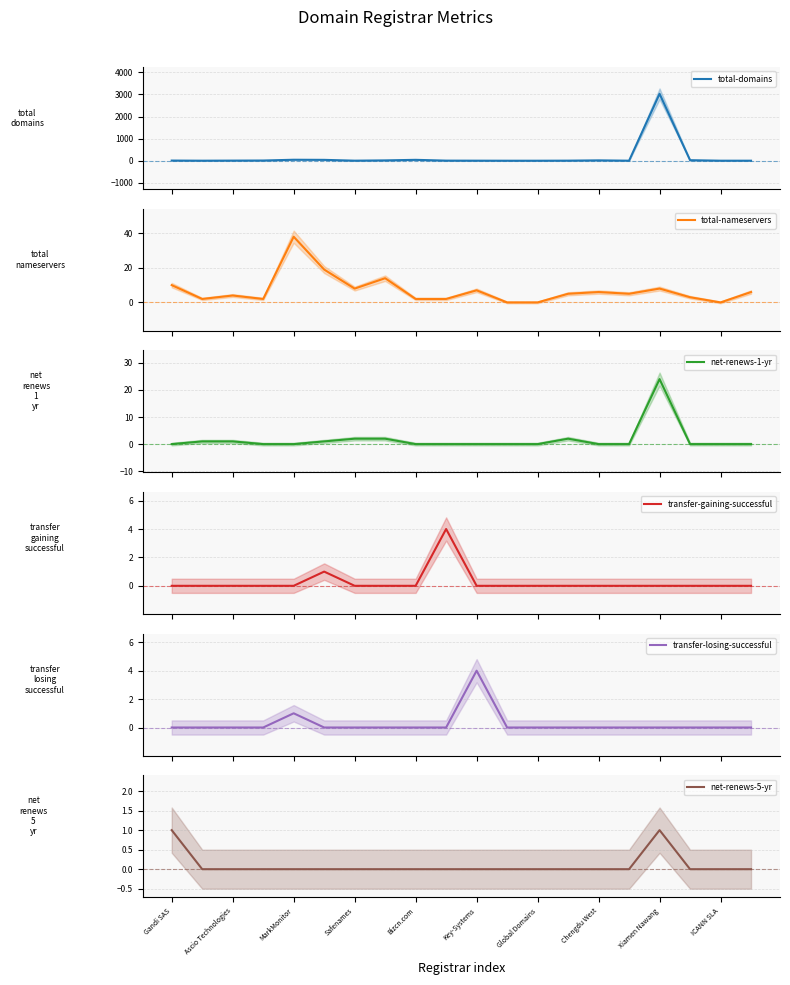

At which label does transfer-gaining-successful reach its minimum?

Gandi SAS